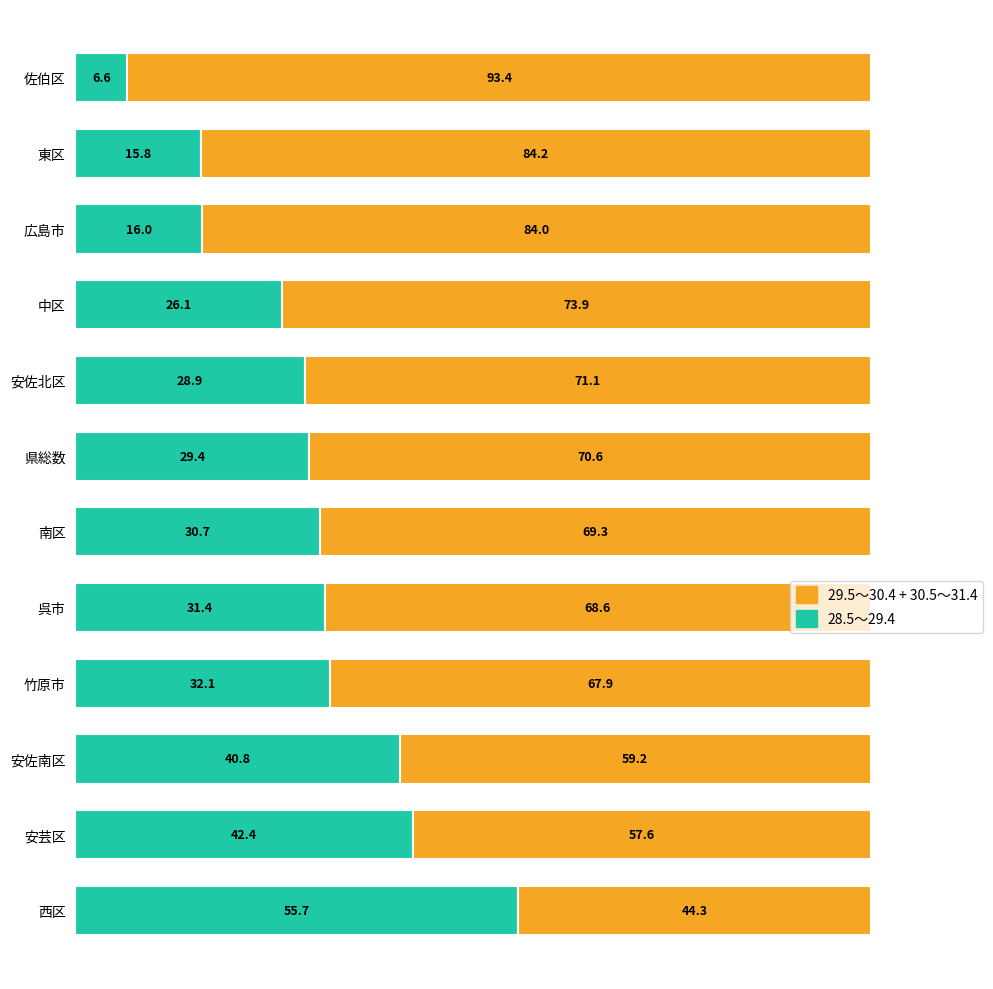

Rank the categories by 28.5～29.4 value from highest to lowest.

西区, 安芸区, 安佐南区, 竹原市, 呉市, 南区, 県総数, 安佐北区, 中区, 広島市, 東区, 佐伯区